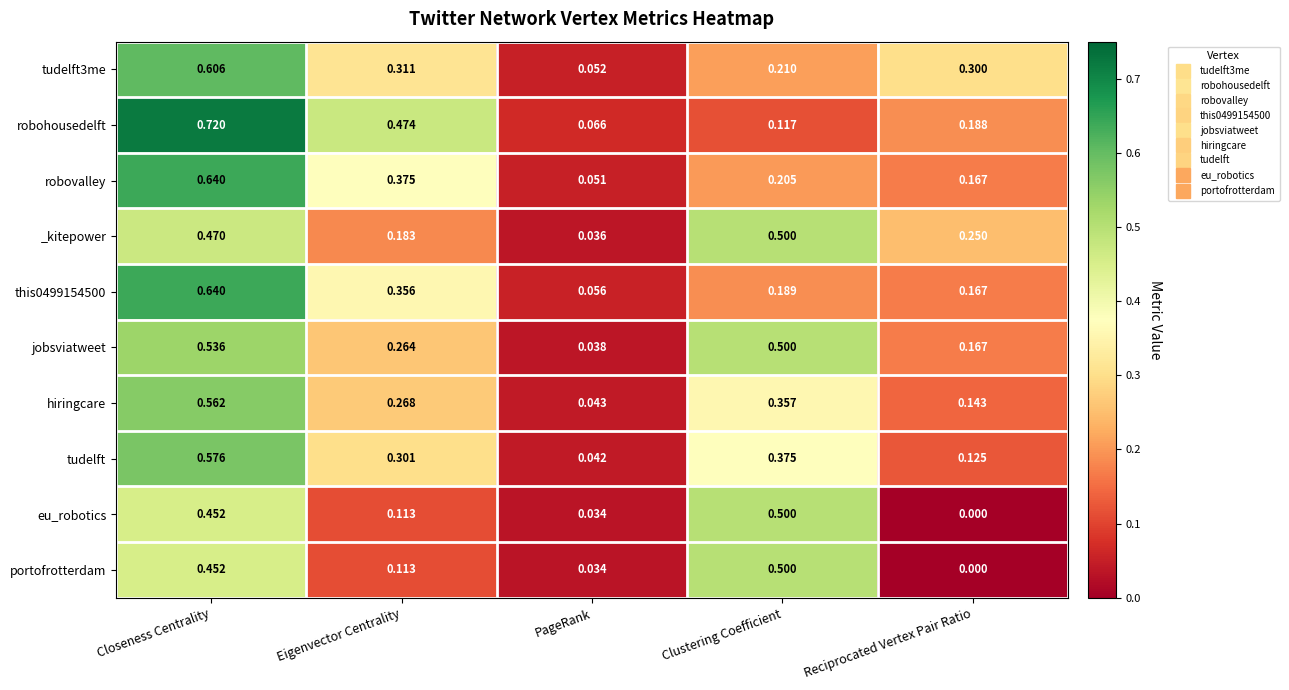

At which label is tudelft closest to 0?

PageRank